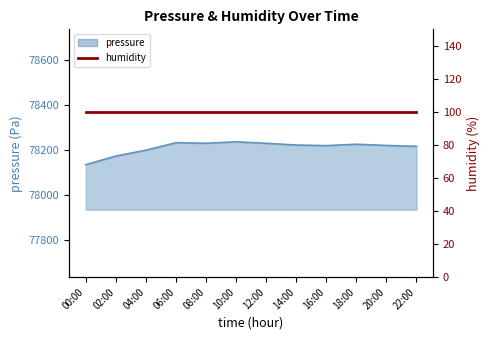

What is the ratio of the value at 12:00 to the value at 10:00?

1.0